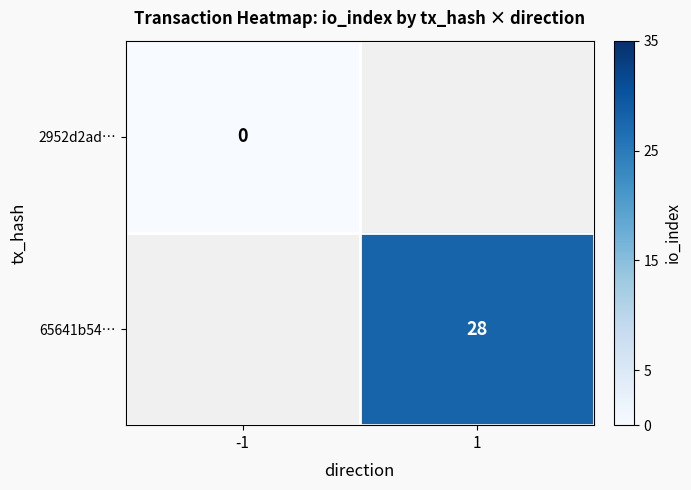

Which category has the highest value across all series?

1